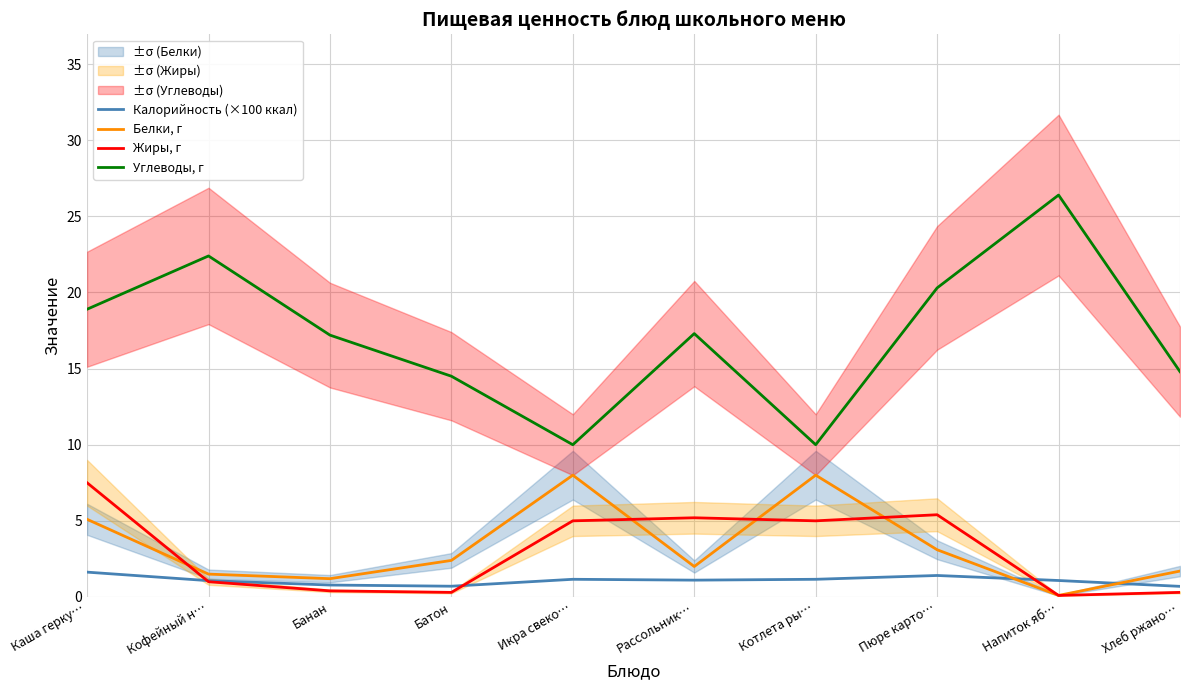

Read the Жиры, г value at Хлеб ржано….

0.3